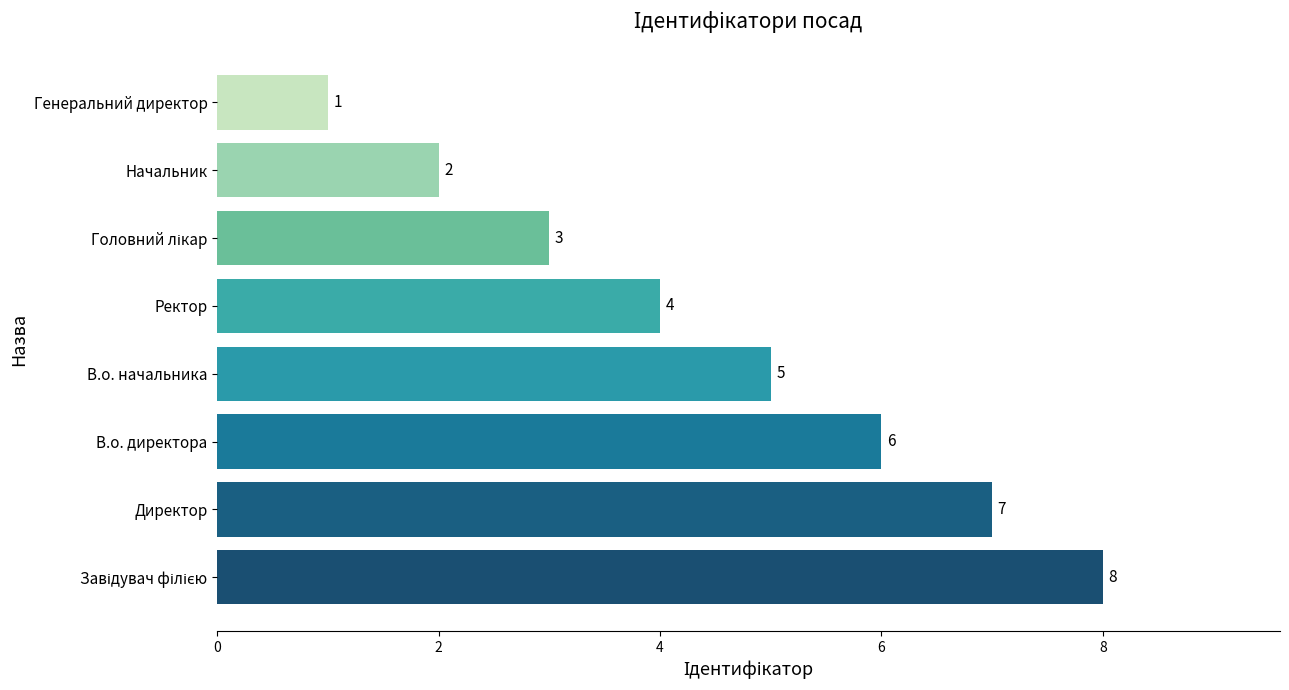

Reading bottom to top, extract all data points from this chart.

8	7	6	5	4	3	2	1